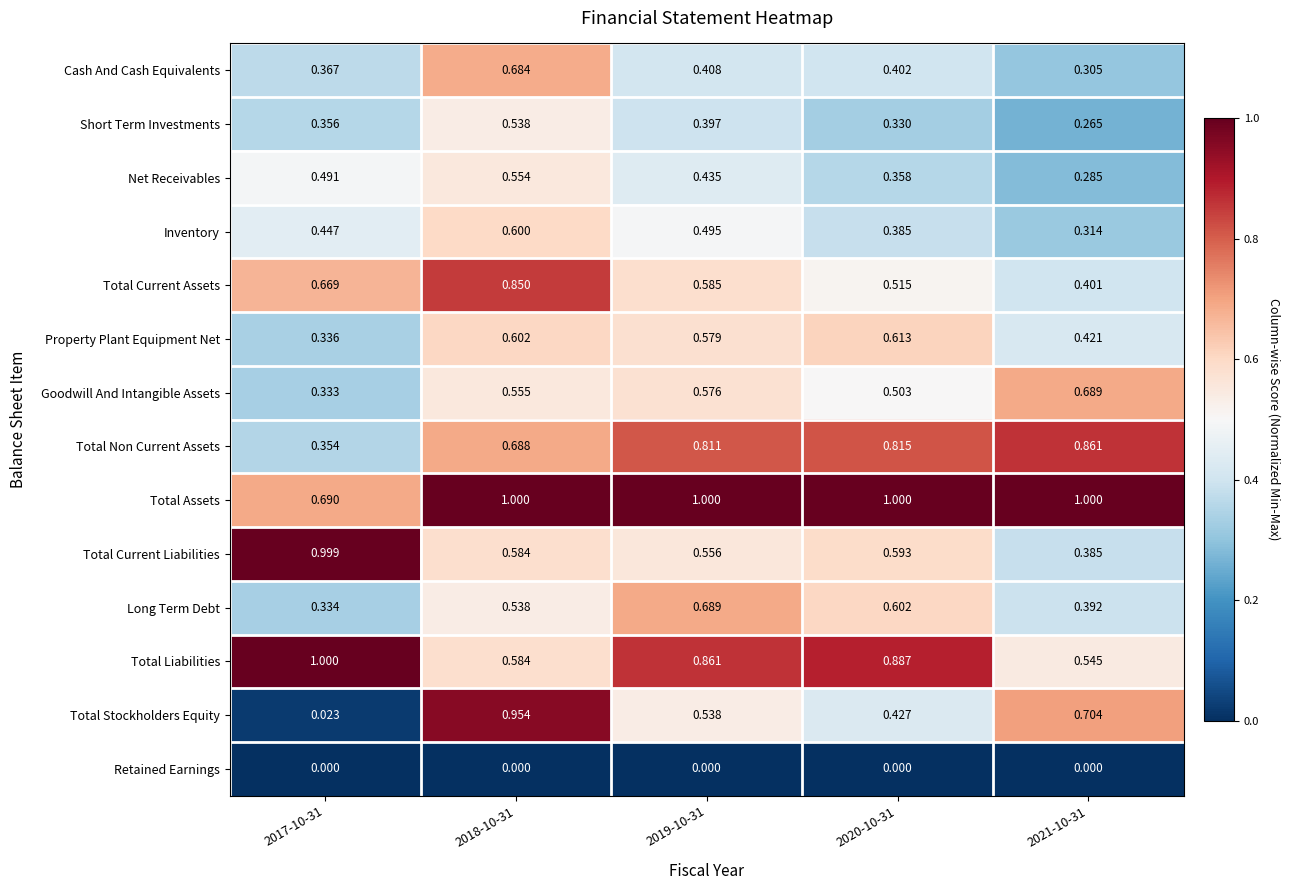

Which series has the widest spread of values?

Total Stockholders Equity